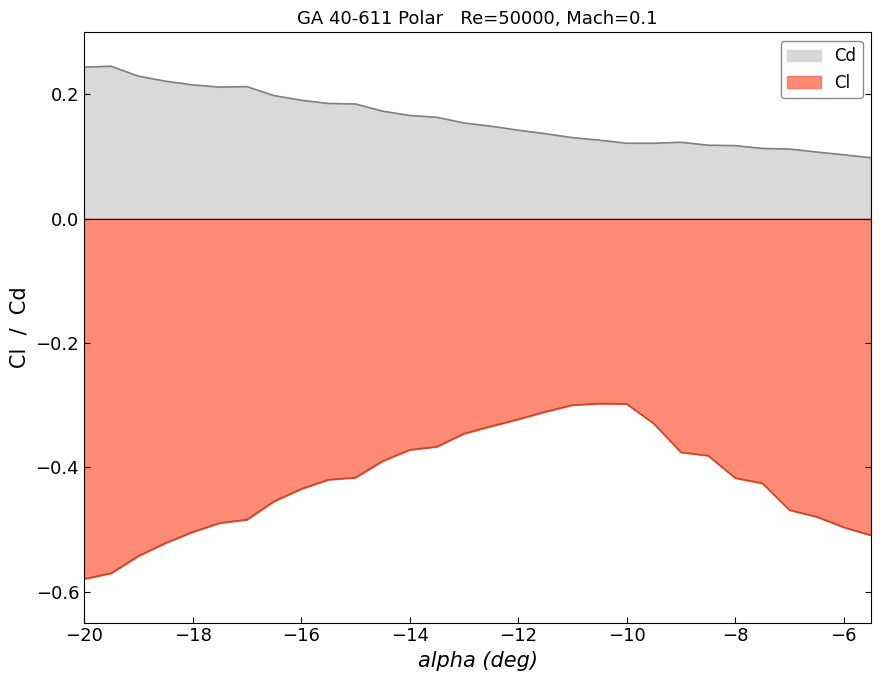

True or false: Cl and Cd intersect in this chart.

False